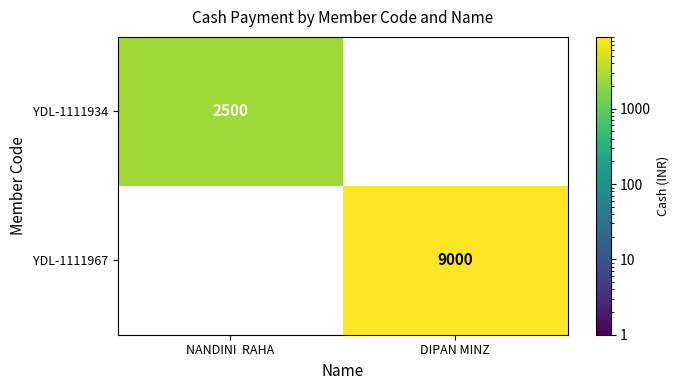

The value of YDL-1111934 at NANDINI  RAHA is 2500. True or false?

True